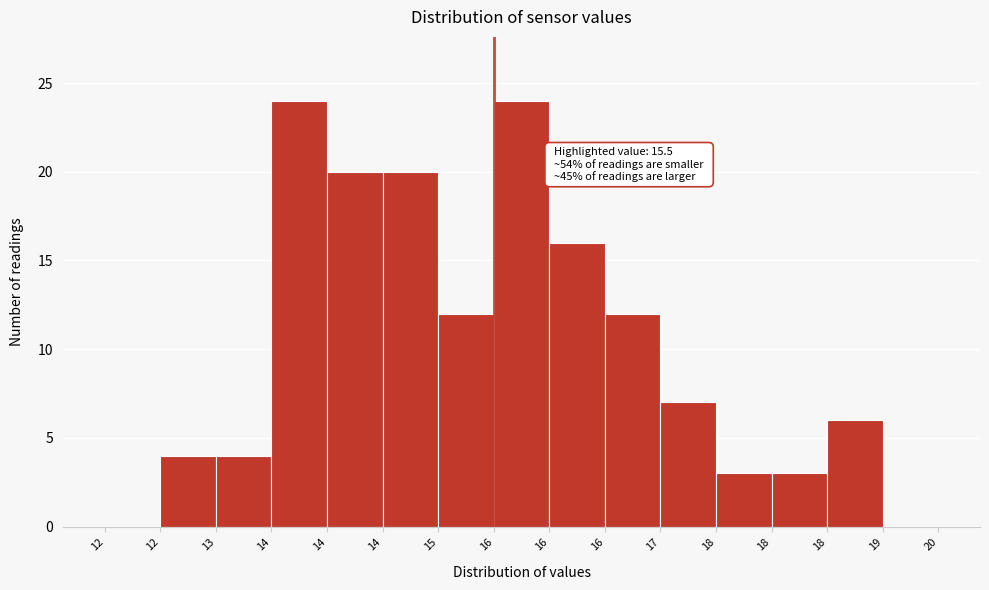

Are the bars horizontal?

No